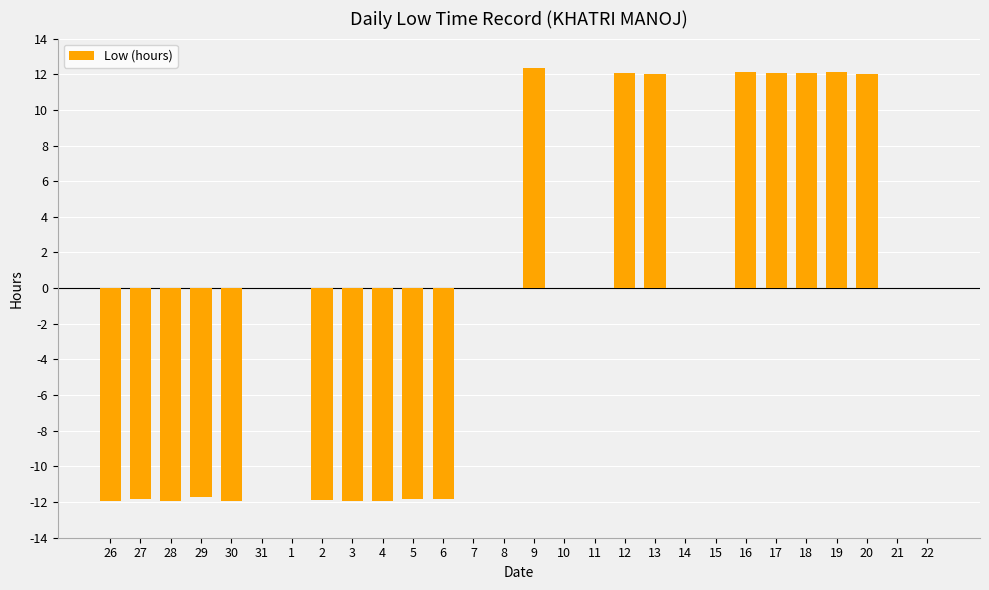

What is the sum of all values?

-21.9